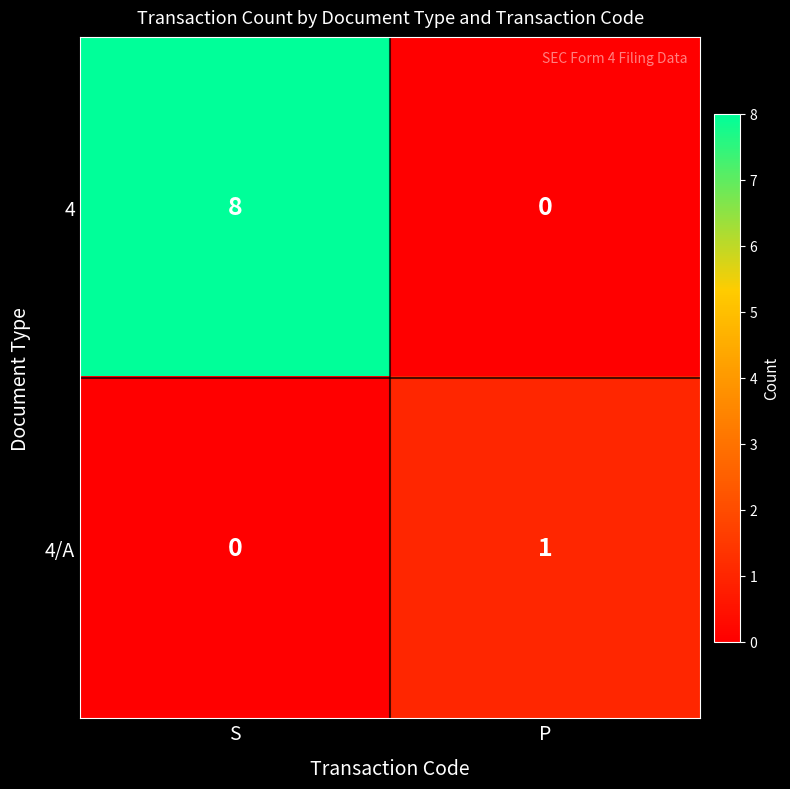

Which series has the largest total across all categories?

4